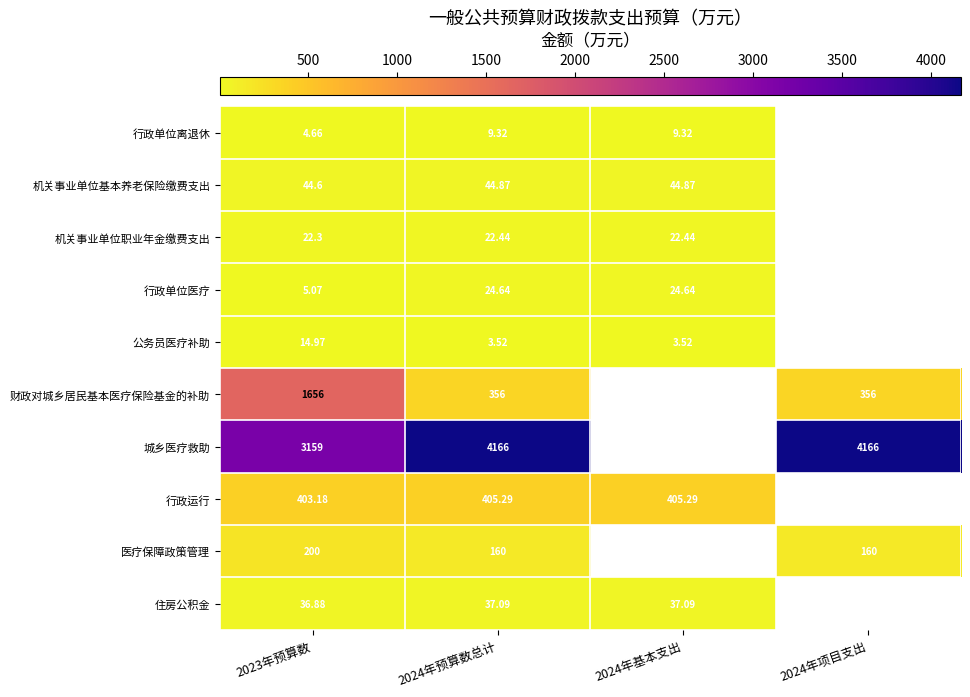

Which series changed the most between 2023年预算数 and 2024年预算数总计?

财政对城乡居民基本医疗保险基金的补助